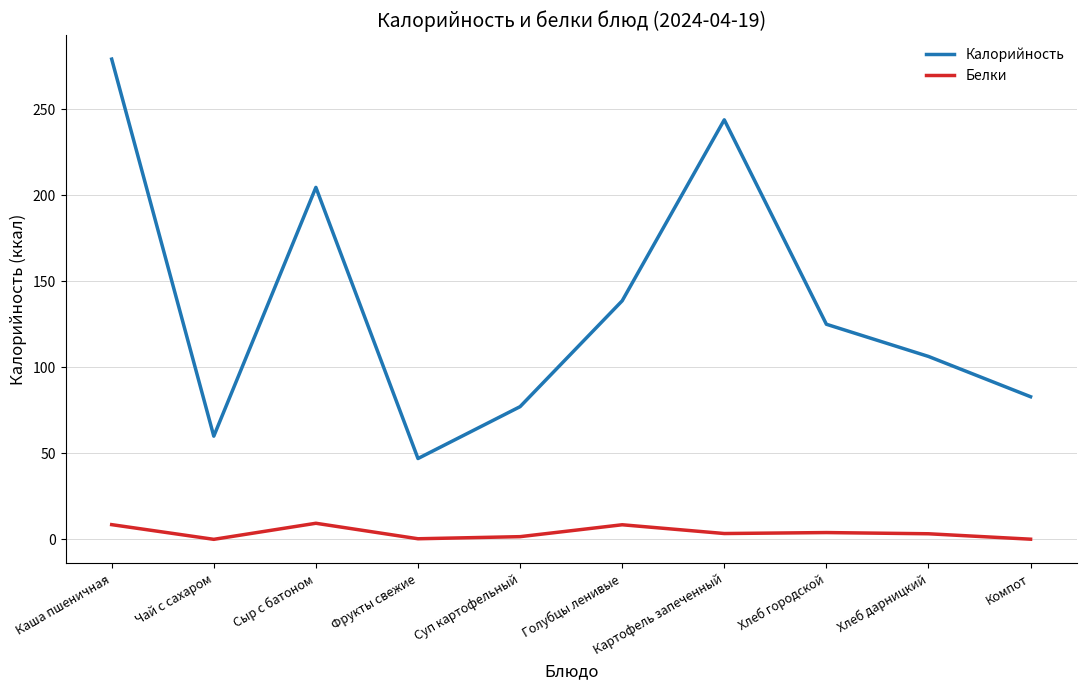

Read the Белки value at Голубцы ленивые.

8.5